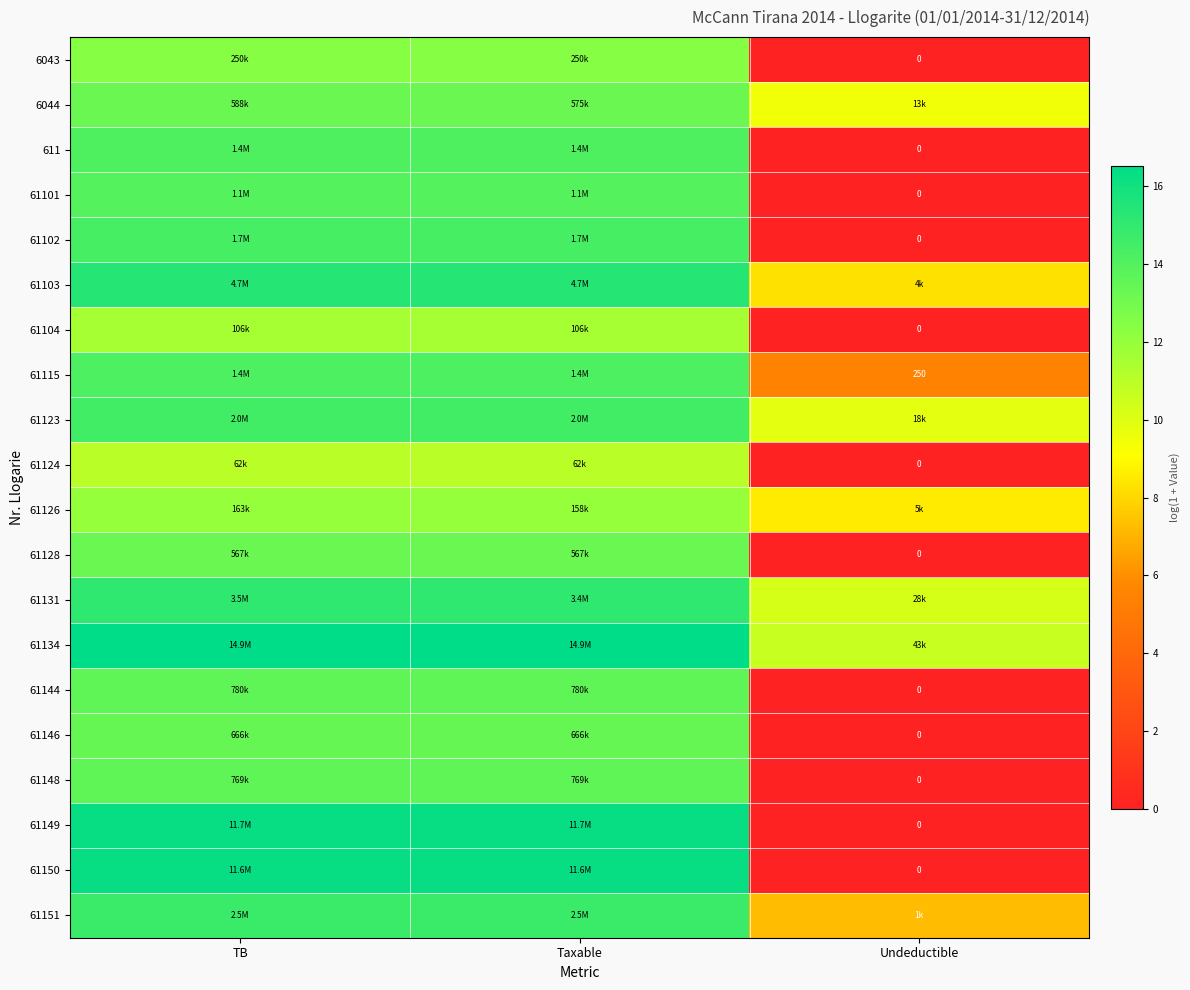

The value of 61103 at Taxable is 15.4. True or false?

True